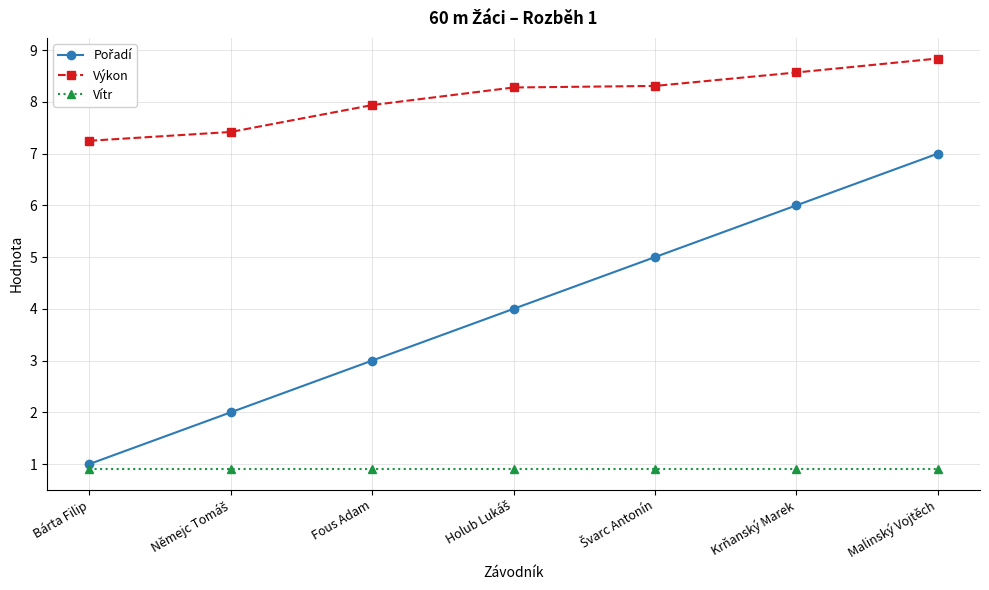

True or false: Výkon has more than 2 interior local peaks.

False